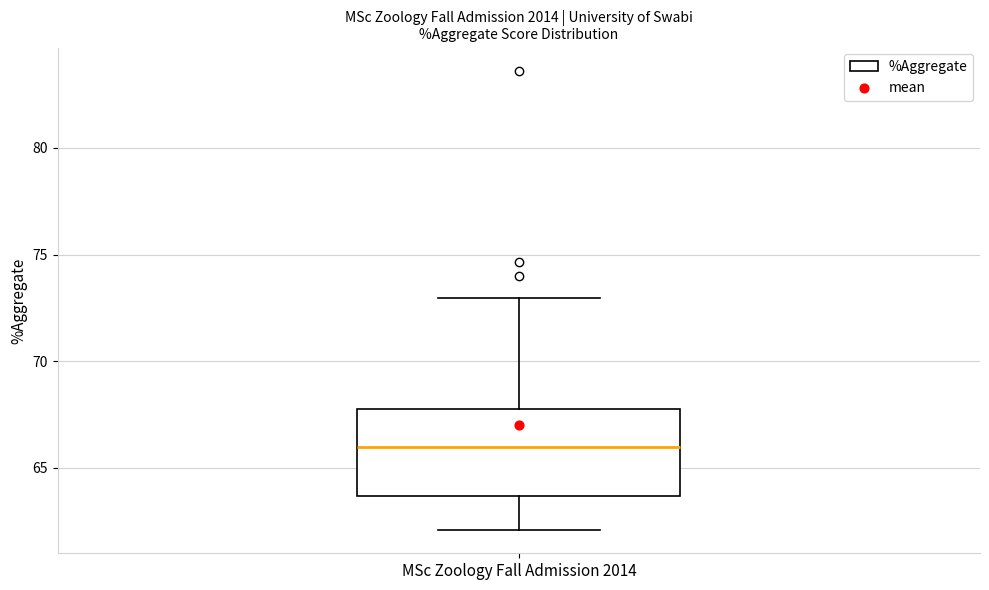

Read this box plot against the y-axis: the position of the median line, the range covered by the box, and the ends of both whiskers. The values are not printed on the chart, so give them approximately, as read against the axis.

median 66.0, box 63.5 to 68.0, whiskers 62.0 to 73.0